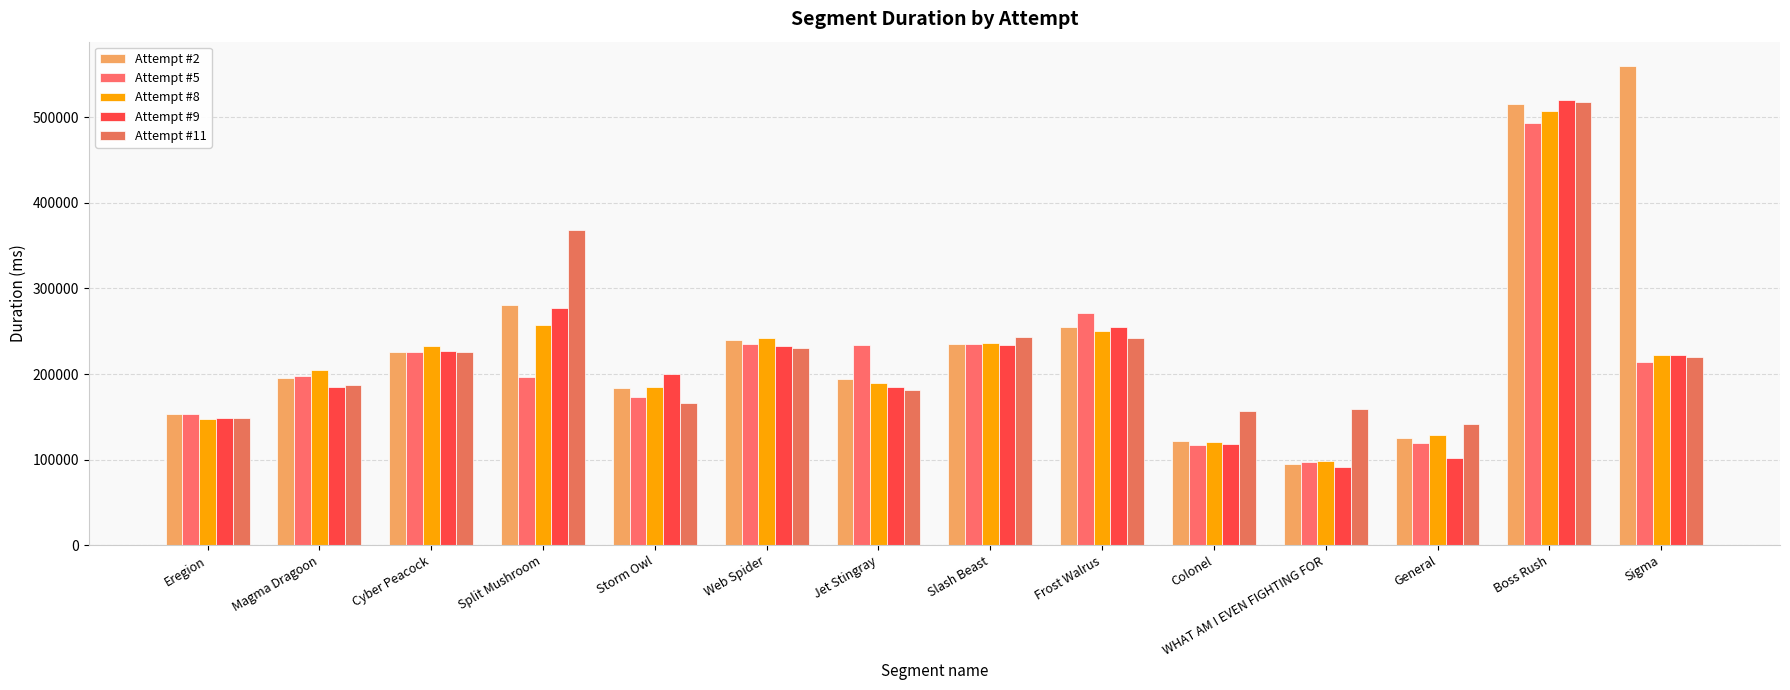

Reading right to left, what are all the values shown in this chart?

Attempt #2: Sigma=560312	Boss Rush=515250	General=125808	WHAT AM I EVEN FIGHTING FOR=95122	Colonel=121963	Frost Walrus=255407	Slash Beast=235673	Jet Stingray=194257	Web Spider=239620	Storm Owl=184254	Split Mushroom=280768	Cyber Peacock=225778	Magma Dragoon=195635	Eregion=153190
Attempt #5: Sigma=213728	Boss Rush=493074	General=119265	WHAT AM I EVEN FIGHTING FOR=97396	Colonel=117521	Frost Walrus=271479	Slash Beast=235258	Jet Stingray=234222	Web Spider=235045	Storm Owl=172709	Split Mushroom=196770	Cyber Peacock=225992	Magma Dragoon=197651	Eregion=153397
Attempt #8: Sigma=222827	Boss Rush=507573	General=129247	WHAT AM I EVEN FIGHTING FOR=98009	Colonel=120213	Frost Walrus=249749	Slash Beast=235942	Jet Stingray=189212	Web Spider=241754	Storm Owl=184363	Split Mushroom=257736	Cyber Peacock=232661	Magma Dragoon=204926	Eregion=147389
Attempt #9: Sigma=222620	Boss Rush=519679	General=101515	WHAT AM I EVEN FIGHTING FOR=91305	Colonel=118178	Frost Walrus=255499	Slash Beast=233991	Jet Stingray=184427	Web Spider=232742	Storm Owl=199714	Split Mushroom=277004	Cyber Peacock=226472	Magma Dragoon=184993	Eregion=148946
Attempt #11: Sigma=219880	Boss Rush=517702	General=141836	WHAT AM I EVEN FIGHTING FOR=158684	Colonel=156317	Frost Walrus=241987	Slash Beast=242765	Jet Stingray=181978	Web Spider=230196	Storm Owl=166098	Split Mushroom=368702	Cyber Peacock=225476	Magma Dragoon=187615	Eregion=148475